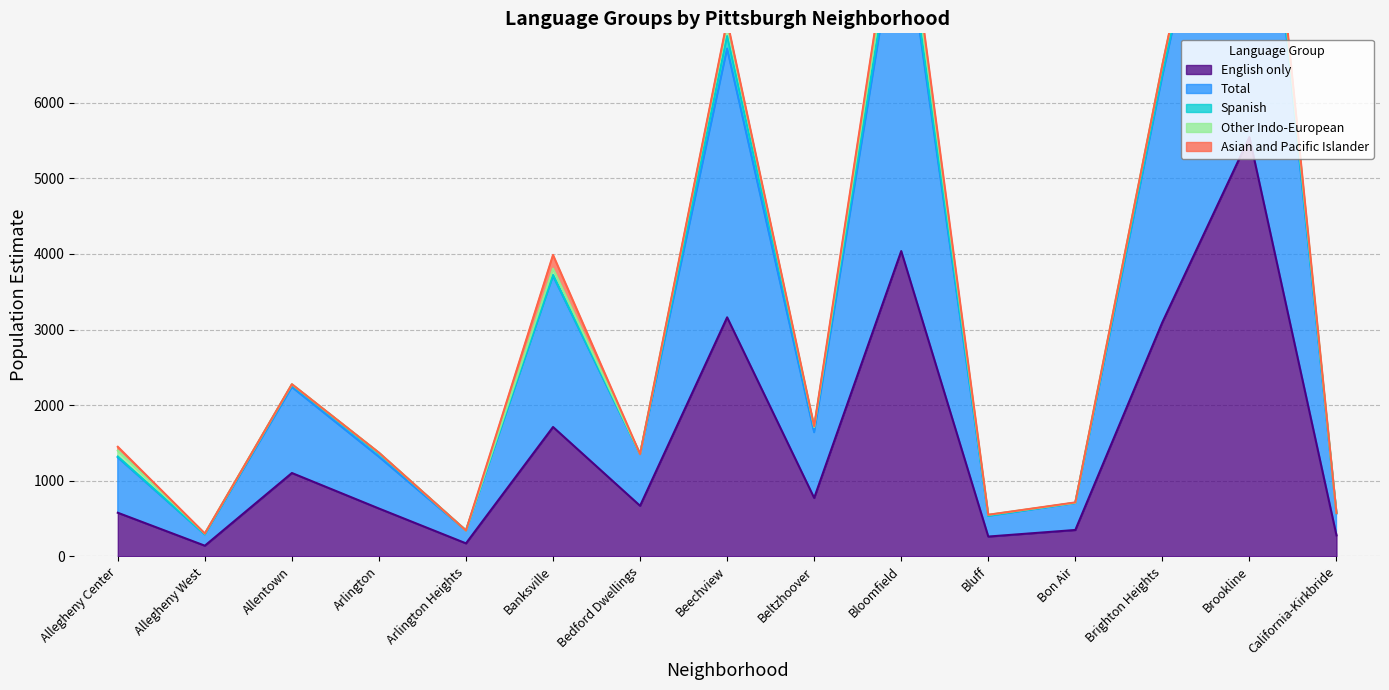

Is it true that Asian and Pacific Islander equals 94 at Bloomfield?

False